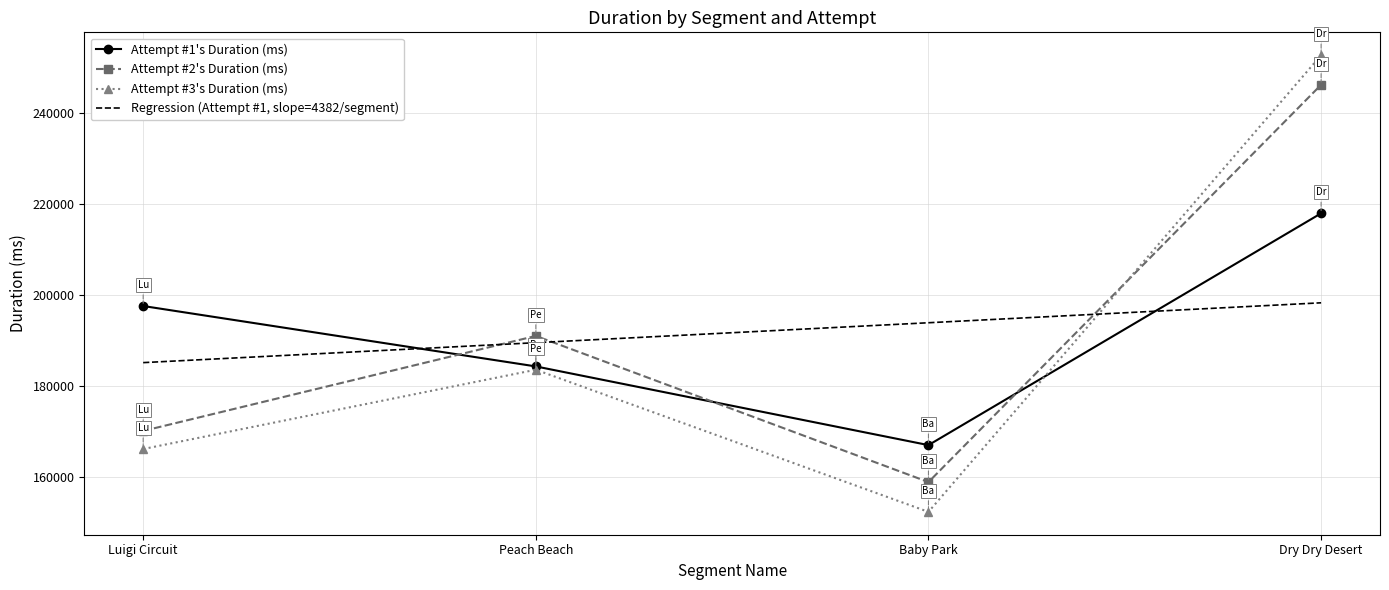

Reading left to right, transcribe all the data shown in this chart.

Attempt #1's Duration (ms): Luigi Circuit=197495	Peach Beach=184221	Baby Park=166925	Dry Dry Desert=217867
Attempt #2's Duration (ms): Luigi Circuit=170043	Peach Beach=190921	Baby Park=158801	Dry Dry Desert=246114
Attempt #3's Duration (ms): Luigi Circuit=166065	Peach Beach=183493	Baby Park=152251	Dry Dry Desert=252622